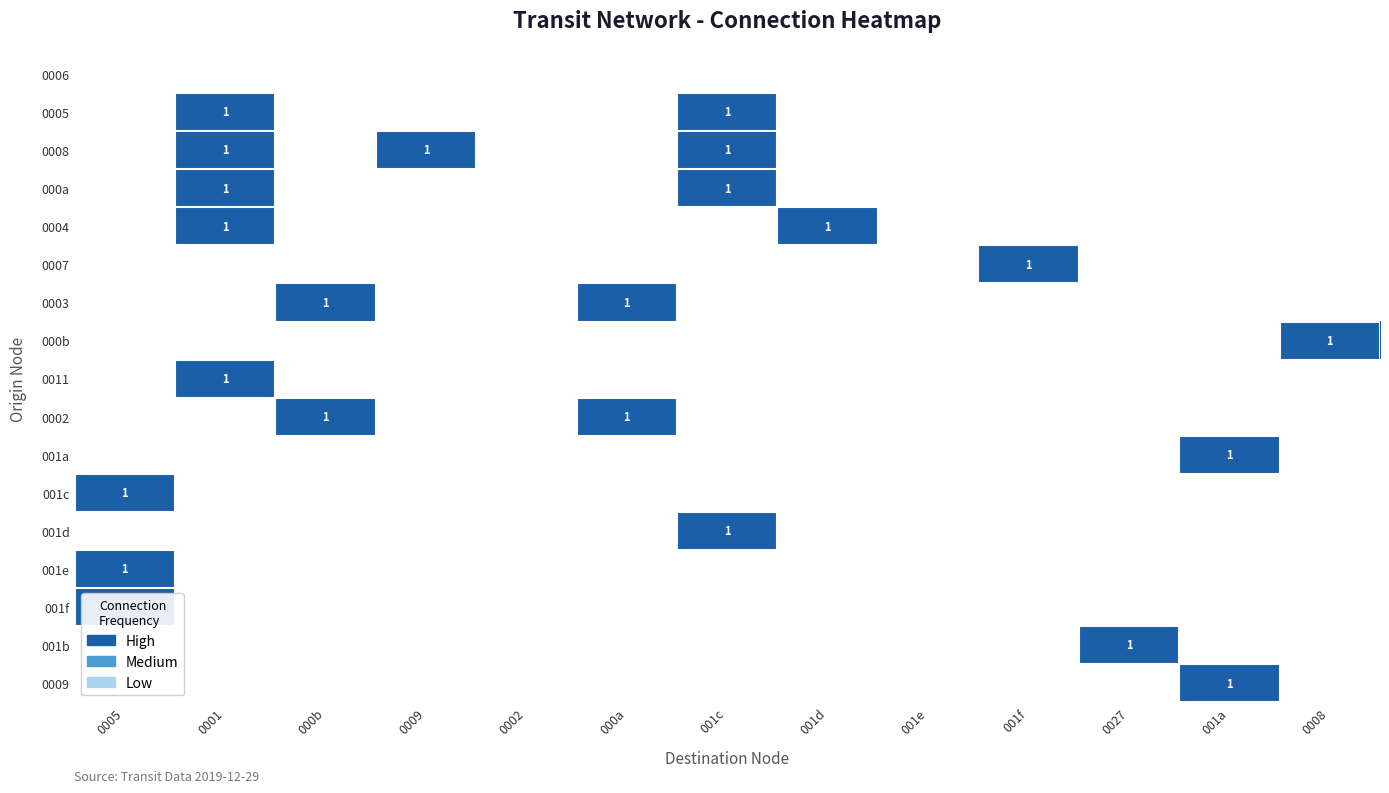

Rank the series by their maximum value, from lowest to highest.

0006, 0005, 0008, 000a, 0004, 0007, 0003, 000b, 0011, 0002, 001a, 001c, 001d, 001e, 001f, 001b, 0009